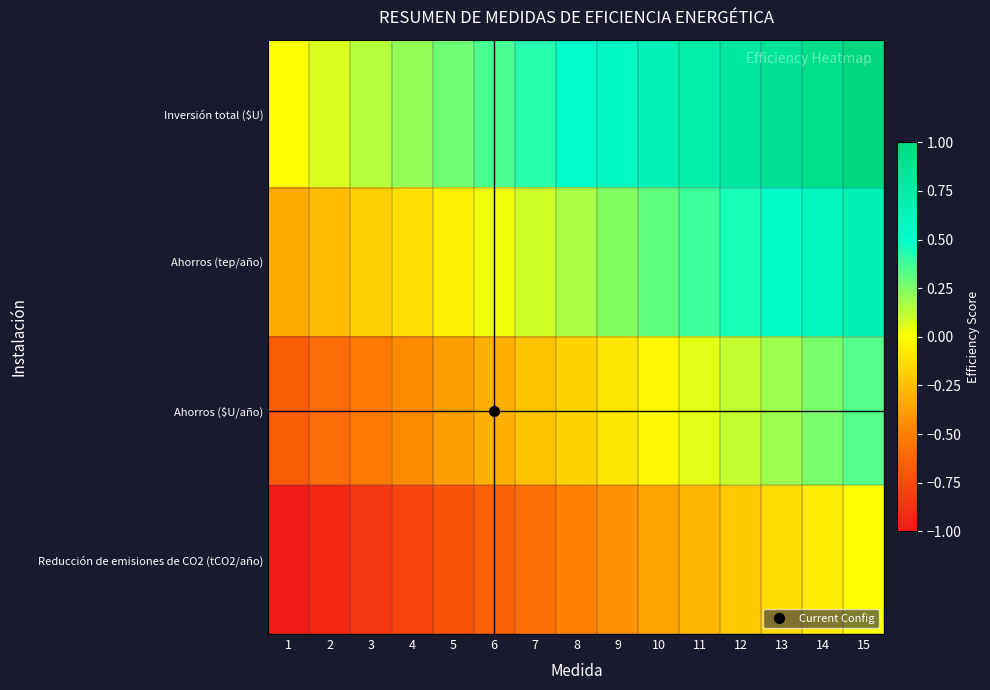

Reading left to right, extract all data points from this chart.

Inversión total ($U): 1=0.0	2=0.1	3=0.1	4=0.2	5=0.3	6=0.4	7=0.4	8=0.5	9=0.6	10=0.6	11=0.7	12=0.8	13=0.9	14=0.9	15=1.0
Ahorros (tep/año): 1=-0.3	2=-0.3	3=-0.2	4=-0.1	5=-0.0	6=0.0	7=0.1	8=0.2	9=0.2	10=0.3	11=0.4	12=0.5	13=0.5	14=0.6	15=0.7
Ahorros ($U/año): 1=-0.7	2=-0.6	3=-0.5	4=-0.5	5=-0.4	6=-0.3	7=-0.2	8=-0.2	9=-0.1	10=-0.0	11=0.0	12=0.1	13=0.2	14=0.3	15=0.3
Reducción de emisiones de CO2 (tCO2/año): 1=-1.0	2=-0.9	3=-0.9	4=-0.8	5=-0.7	6=-0.6	7=-0.6	8=-0.5	9=-0.4	10=-0.4	11=-0.3	12=-0.2	13=-0.1	14=-0.1	15=0.0